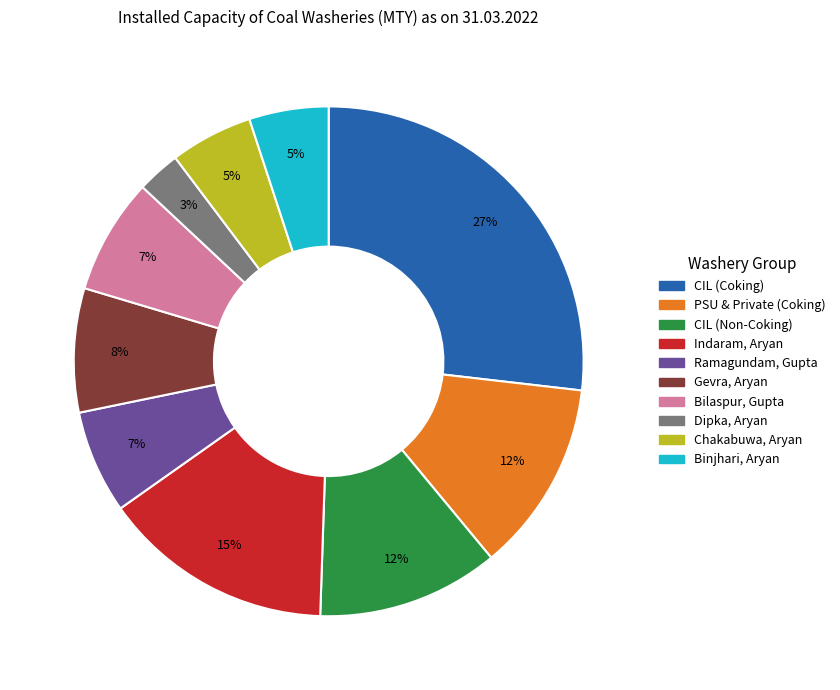

Does Dipka, Aryan account for over 50% of the chart?

No